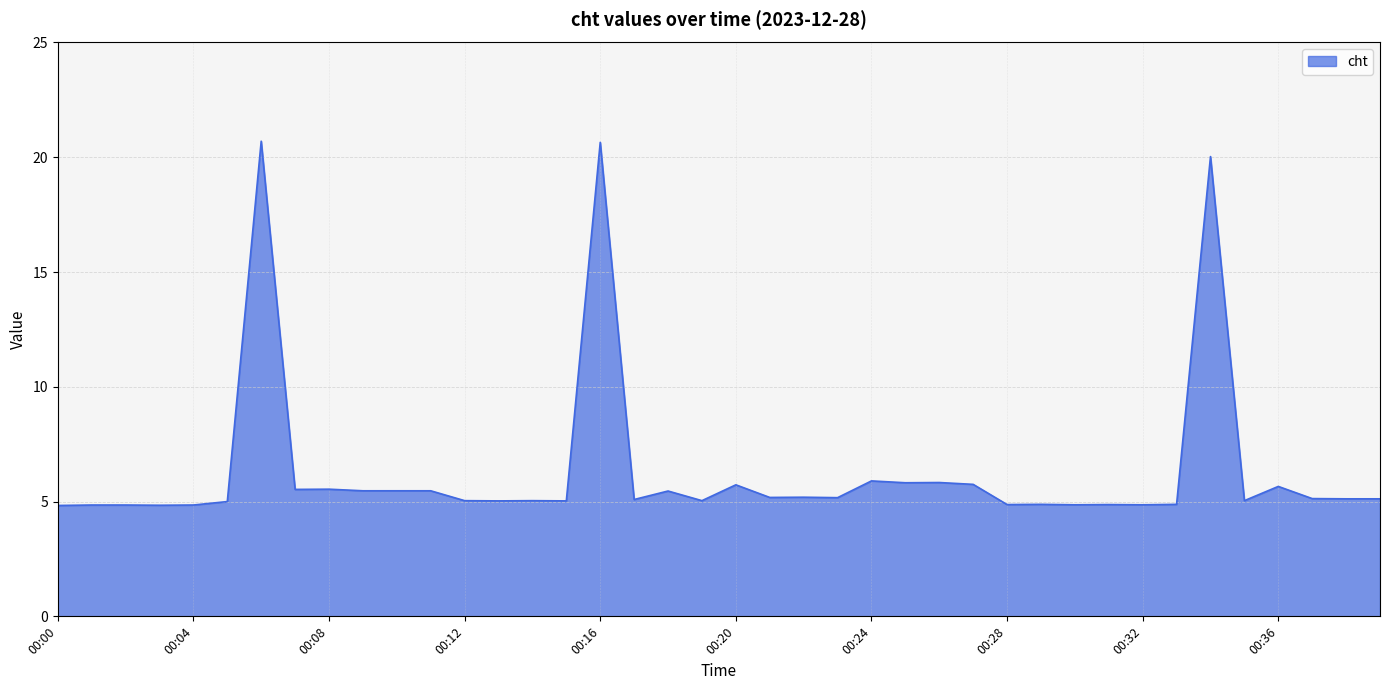

What is the difference between the maximum and minimum values?

15.9